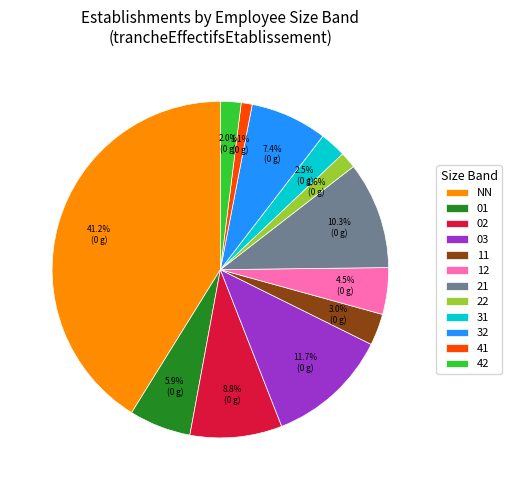

To the nearest percent, what portion does 03 represent?

12%